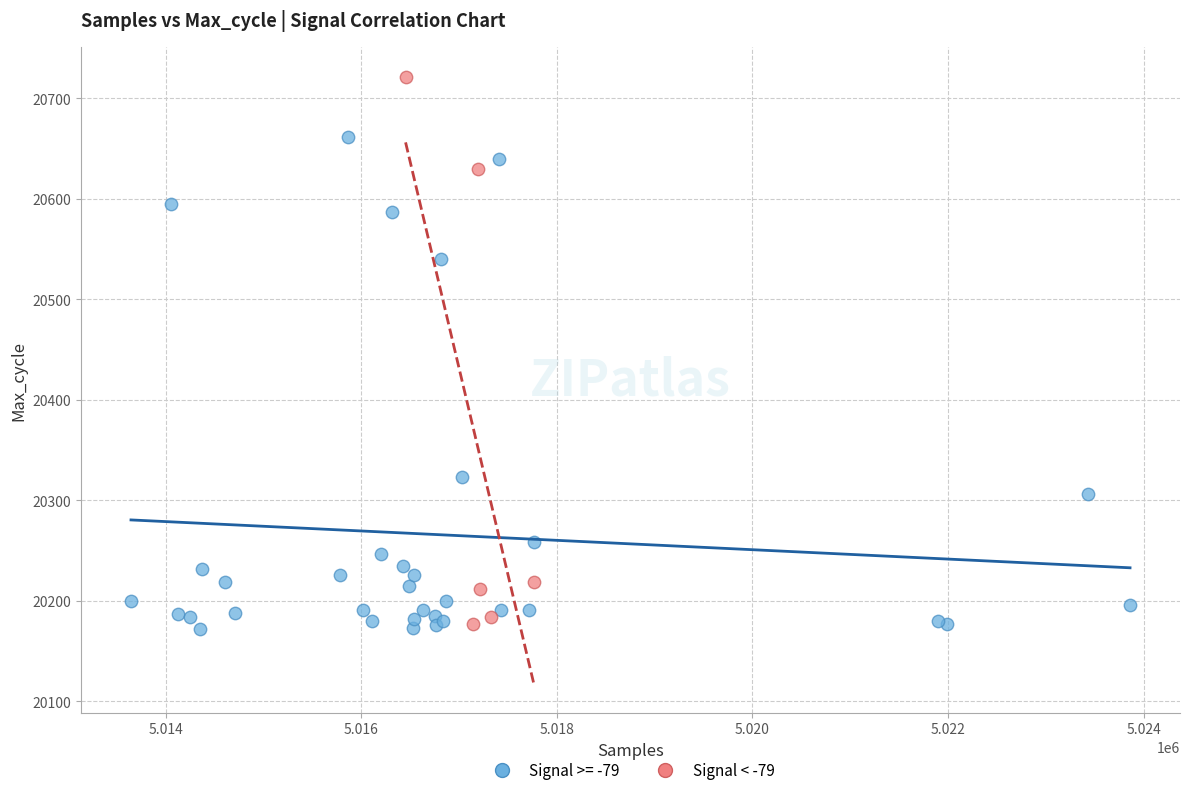

Which series contains the highest Y value?

Signal < -79